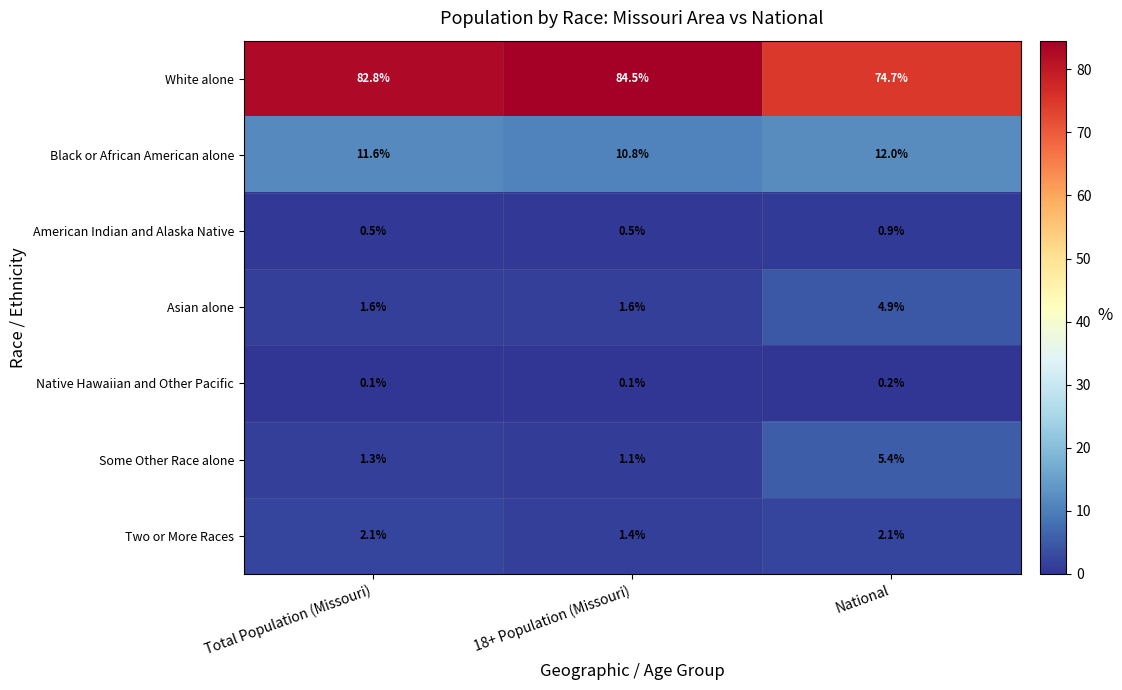

Reading left to right, transcribe all the data shown in this chart.

White alone: 82.8	84.5	74.7
Black or African American alone: 11.6	10.8	12.0
American Indian and Alaska Native: 0.5	0.5	0.9
Asian alone: 1.6	1.6	4.9
Native Hawaiian and Other Pacific: 0.1	0.1	0.2
Some Other Race alone: 1.3	1.1	5.4
Two or More Races: 2.1	1.4	2.1